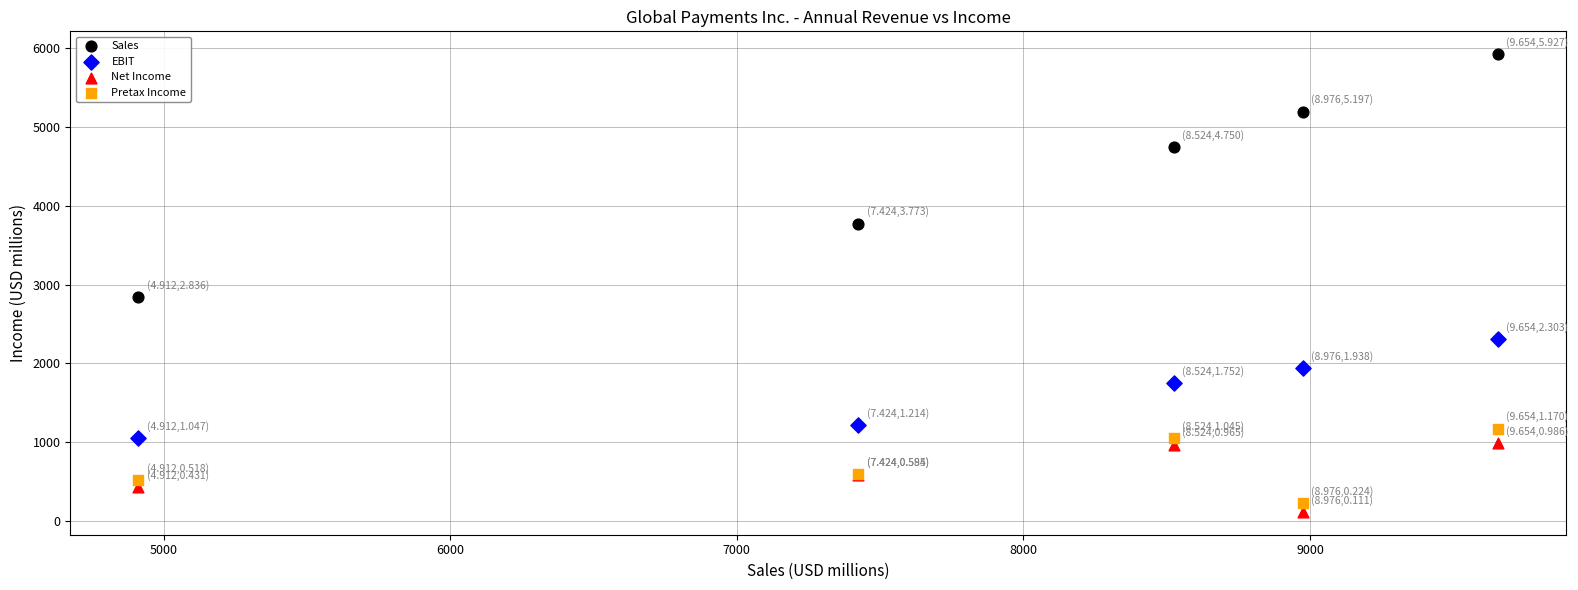

Which series has the largest Y range (max minus min)?

Sales